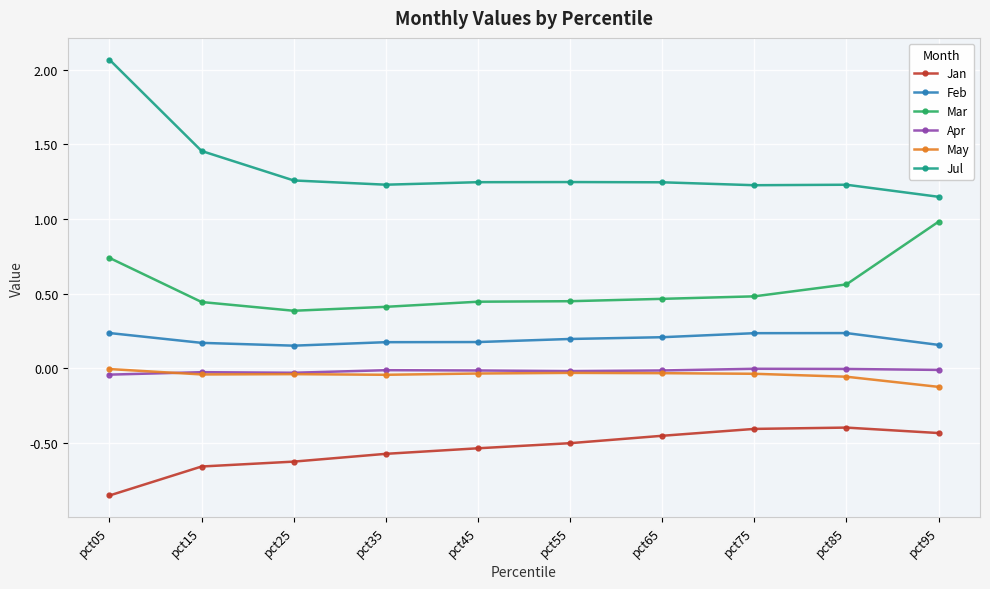

At which category does the chart reach its minimum across all series?

pct05